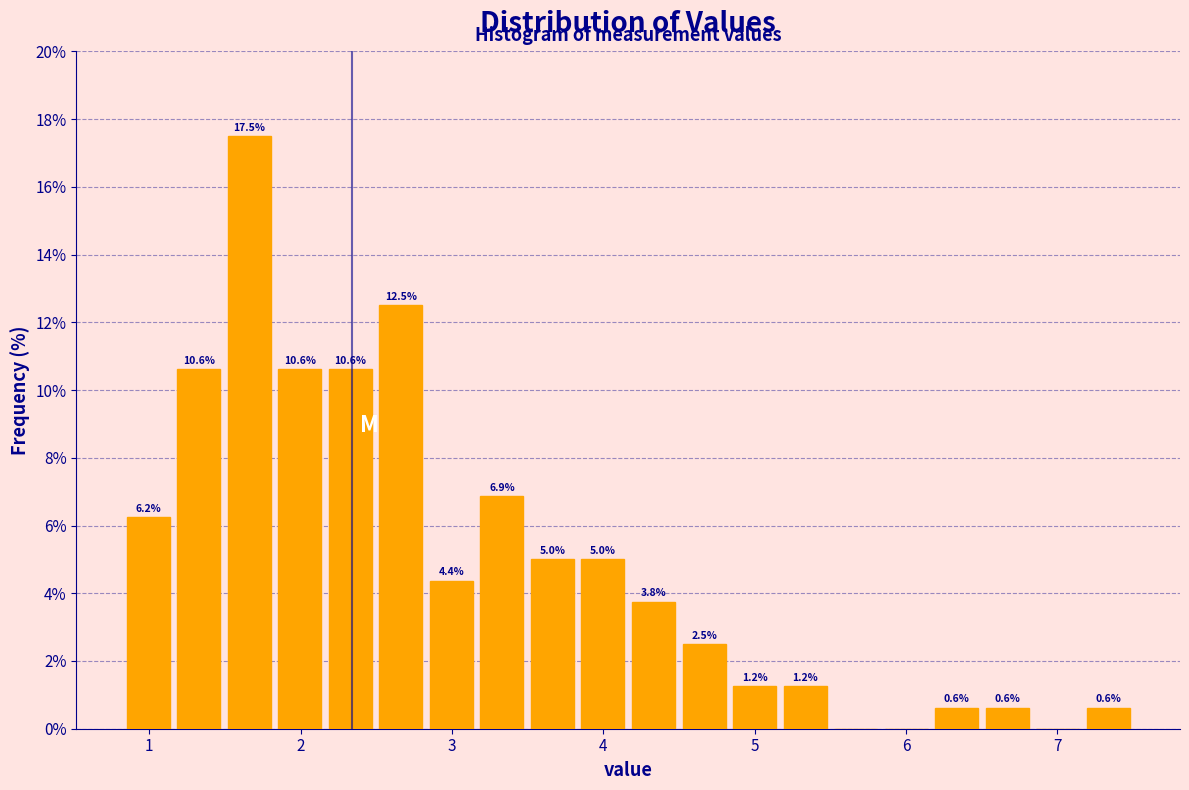

Around what value on the x-axis is the tallest bar? Give the approximate position of its centre, as read against the axis.

1.7